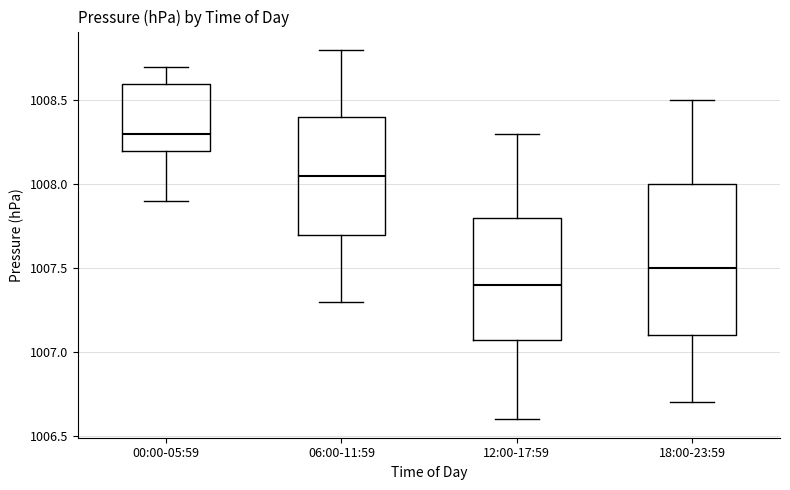

Reading left to right, read every box against the y-axis: the position of its median line, the range the box covers, and the ends of its whiskers. The values are not printed on the chart, so give them approximately, as read against the axis.

00:00-05:59: median 1008.30, box 1008.20 to 1008.60, whiskers 1007.90 to 1008.70
06:00-11:59: median 1008.05, box 1007.70 to 1008.40, whiskers 1007.30 to 1008.80
12:00-17:59: median 1007.40, box 1007.10 to 1007.80, whiskers 1006.60 to 1008.30
18:00-23:59: median 1007.50, box 1007.10 to 1008.00, whiskers 1006.70 to 1008.50